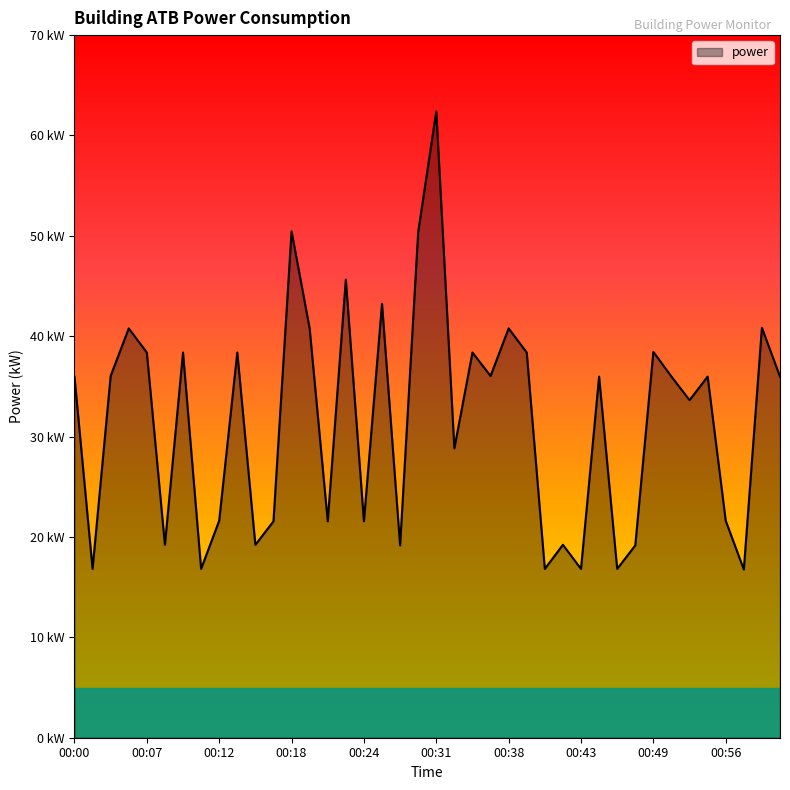

Is this an area chart (filled region under the line)?

Yes